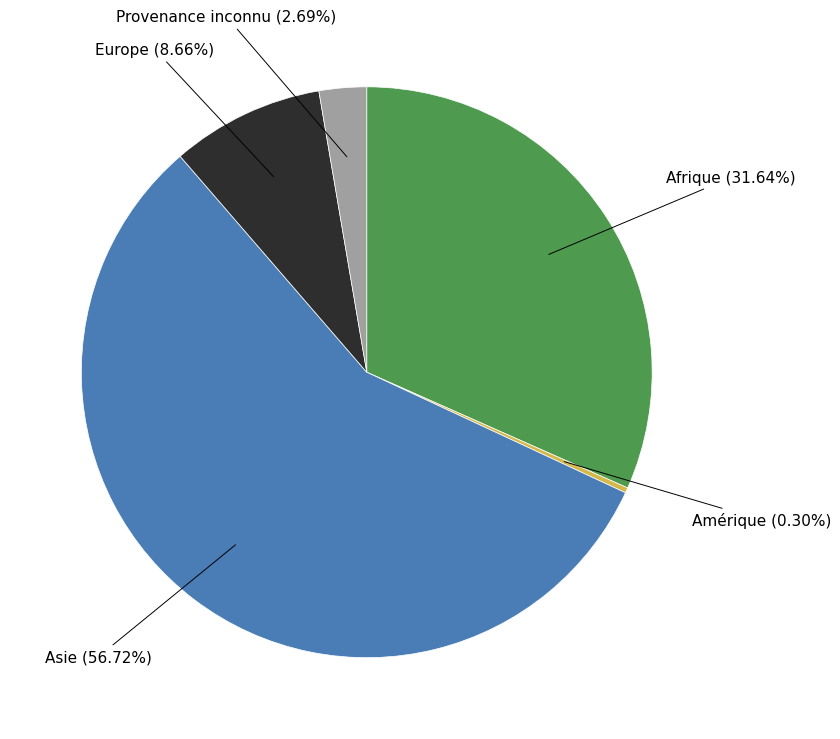

Is there any slice that represents more than half of the pie?

Yes